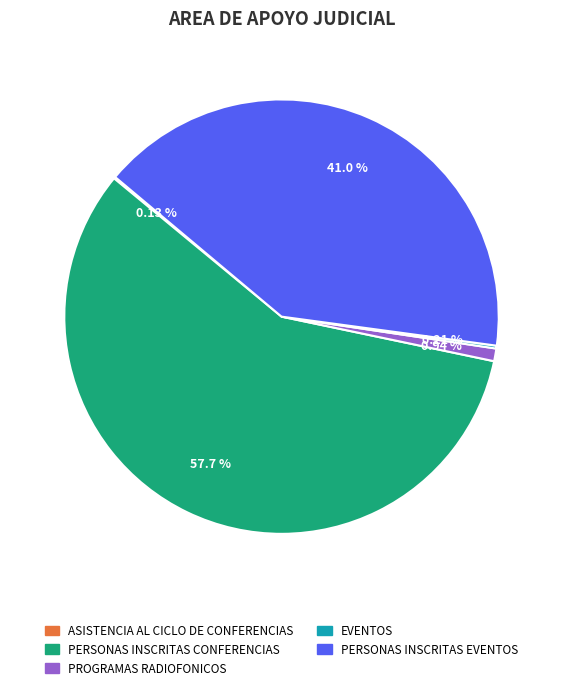

Which category has the biggest portion of the pie?

PERSONAS INSCRITAS CONFERENCIAS